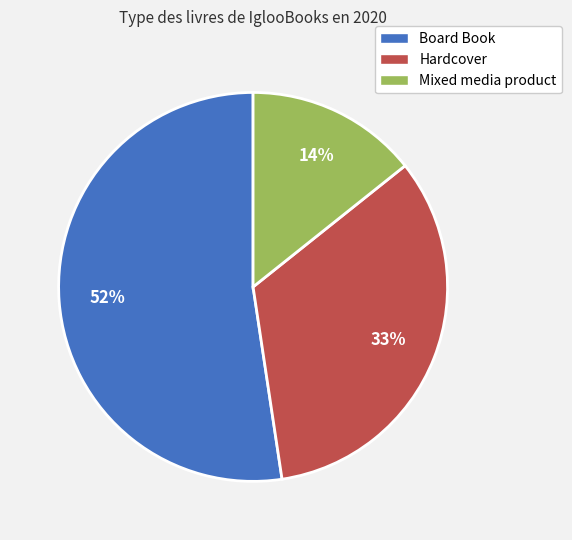

True or false: Mixed media product accounts for 27% of the total.

False